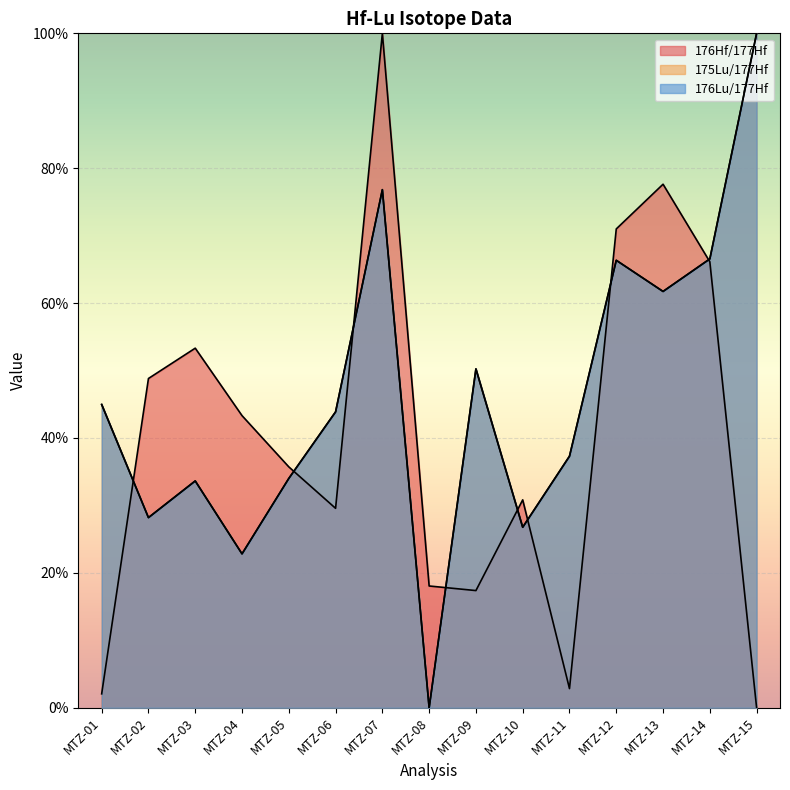

Where do 176Hf/177Hf and 175Lu/177Hf first cross each other?

MTZ-01 and MTZ-02